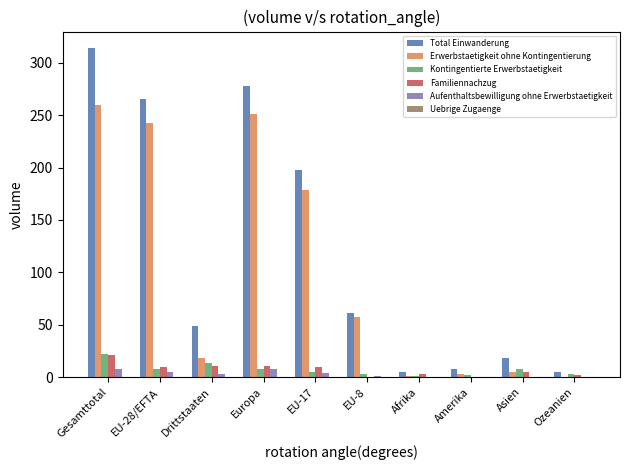

True or false: Total Einwanderung has a value of 109 at EU-28/EFTA.

False